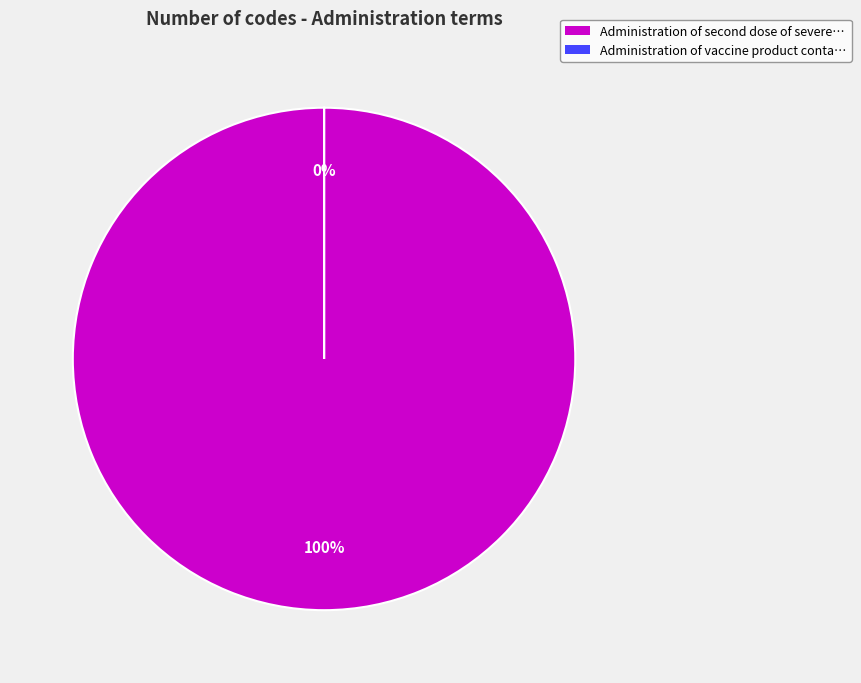

Which category has the smallest portion of the pie?

Administration of vaccine product containing only severe acute respiratory syndrome coronavirus 2 antigen